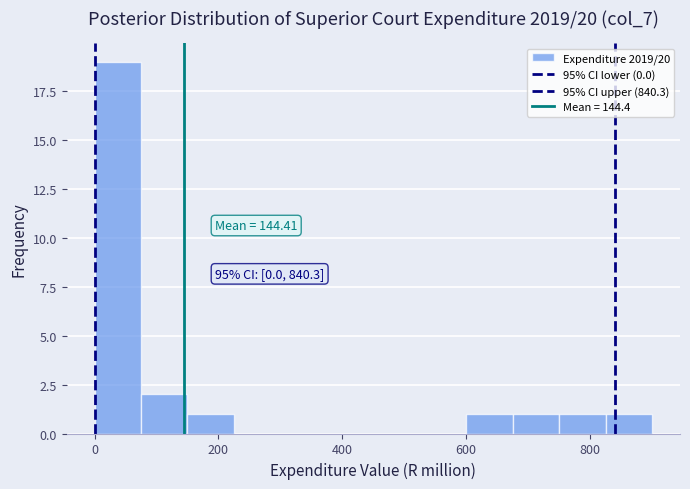

Read against the x-axis, roughly where is the centre of the tallest bar?

40